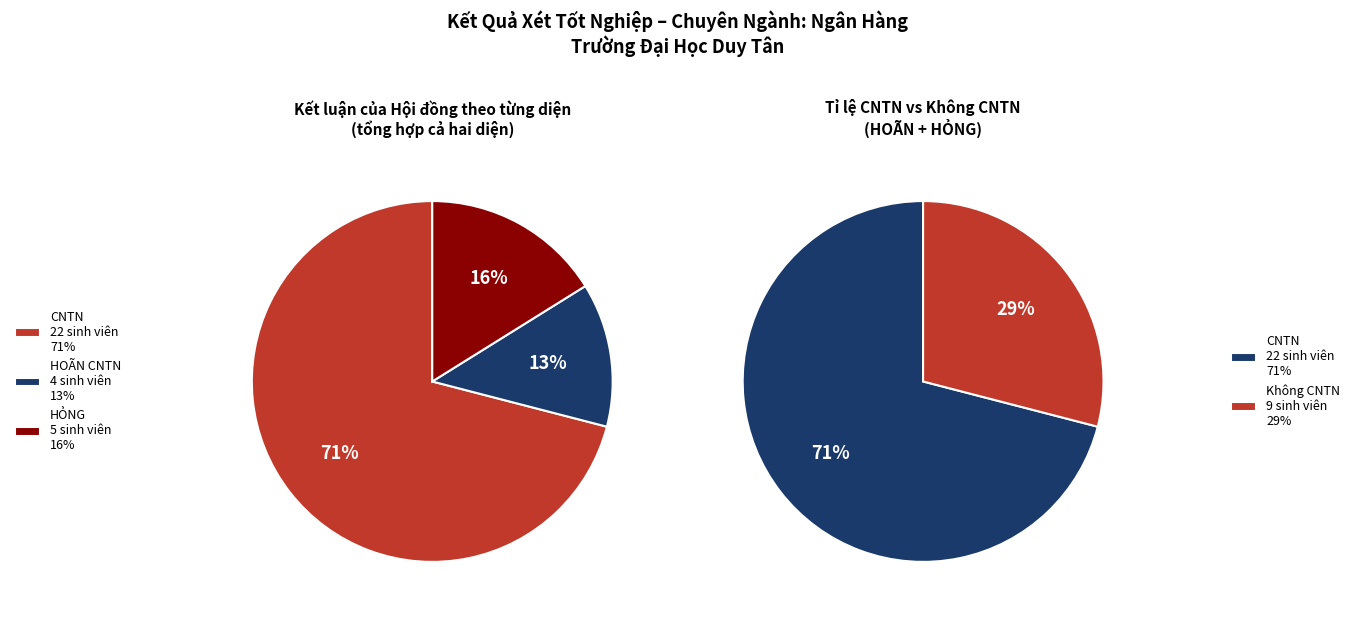

The HỎNG slice represents 30% of the pie. True or false?

False